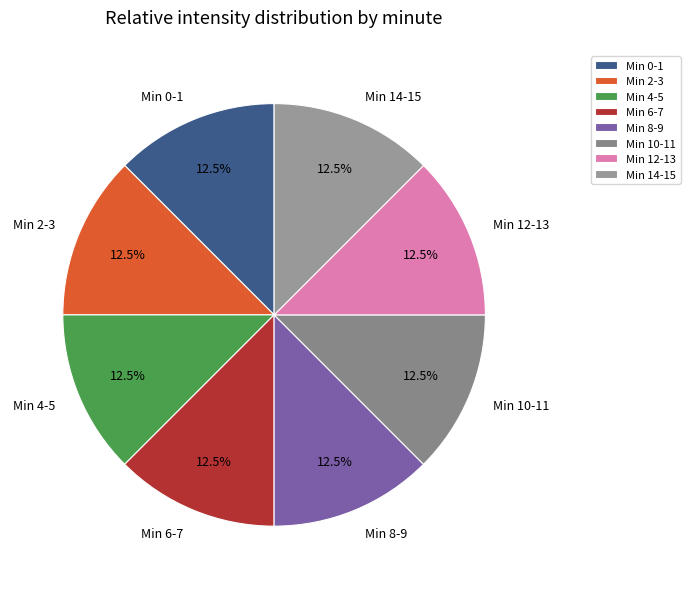

Approximately how many times larger is the value at Min 12-13 compared to Min 0-1?

1.0